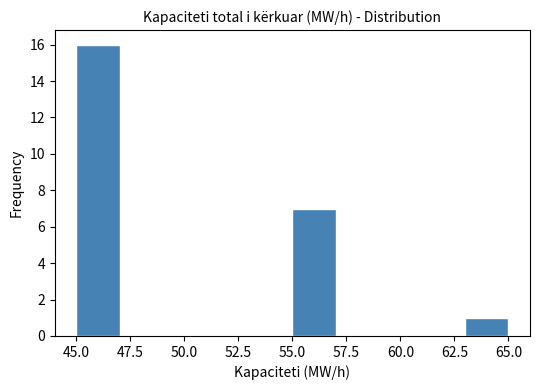

Over which range of the x-axis is the bar tallest?

45 to 47